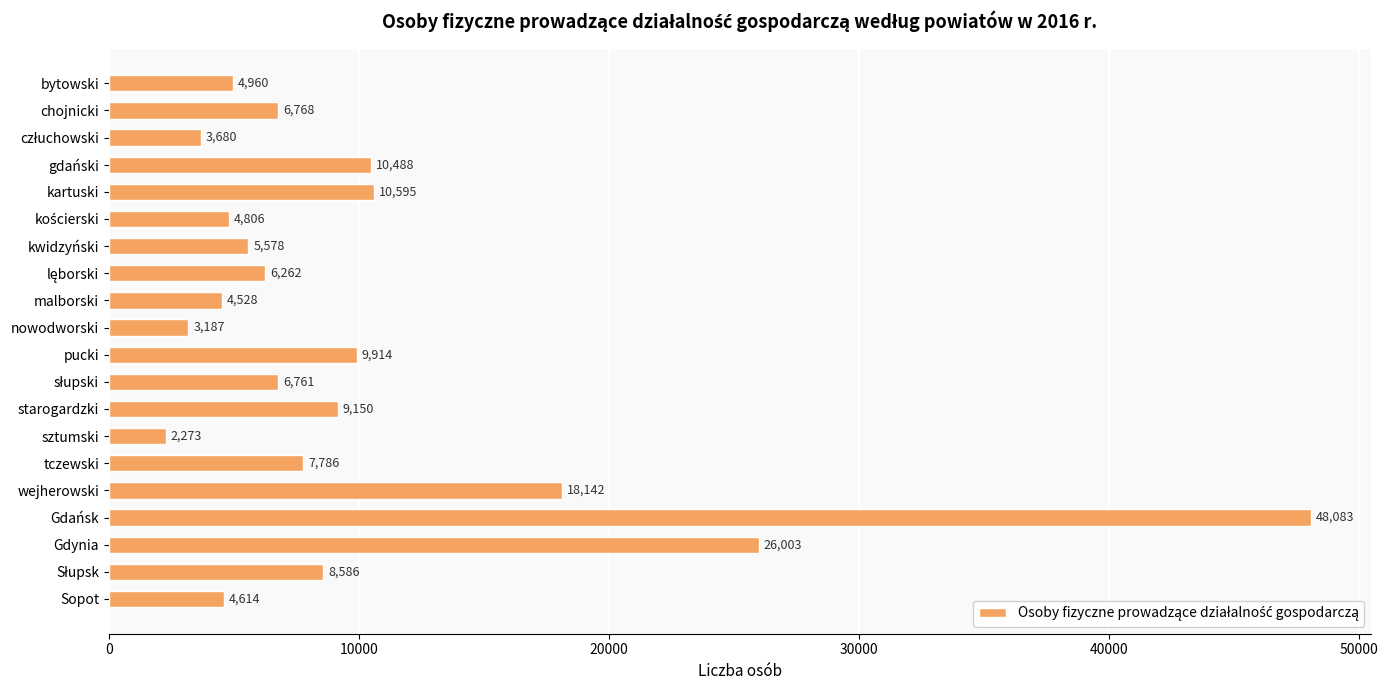

Reading bottom to top, what are all the values shown in this chart?

4614	8586	26003	48083	18142	7786	2273	9150	6761	9914	3187	4528	6262	5578	4806	10595	10488	3680	6768	4960